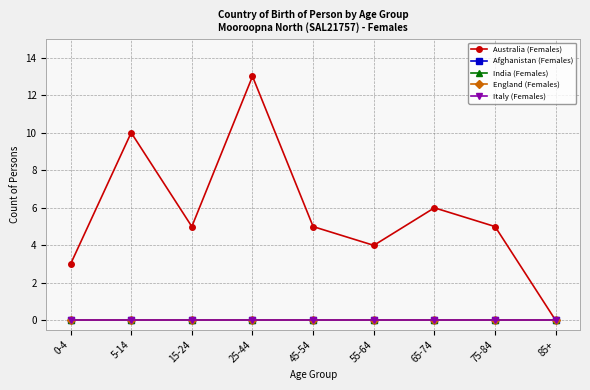

Is this an area chart (filled region under the line)?

No